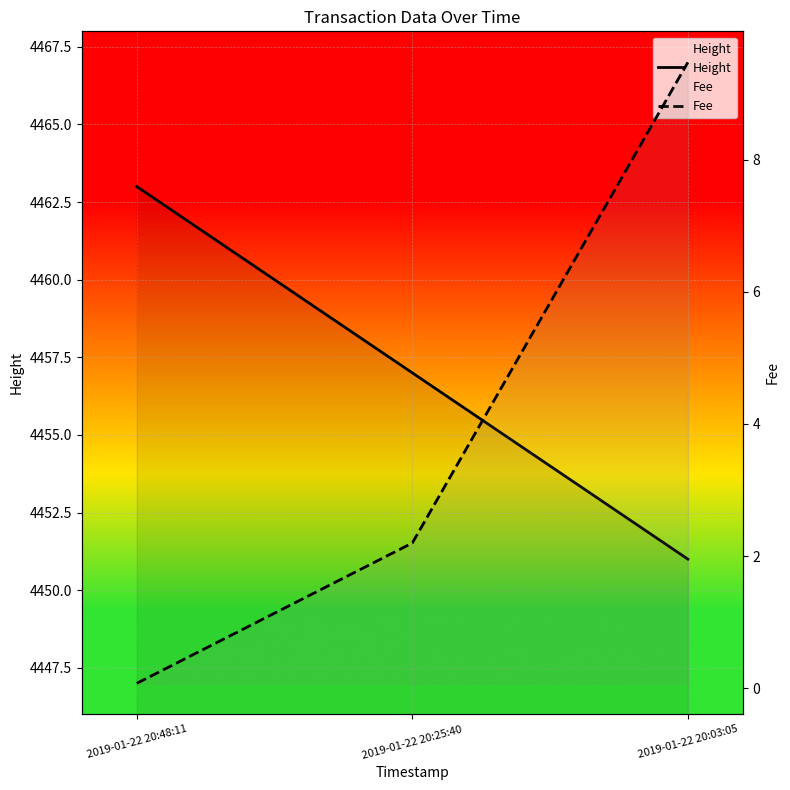

Reading left to right, transcribe all the data shown in this chart.

Height: 2019-01-22 20:48:11=4463.0	2019-01-22 20:25:40=4457.0	2019-01-22 20:03:05=4451.0
Fee: 2019-01-22 20:48:11=0.1	2019-01-22 20:25:40=2.2	2019-01-22 20:03:05=9.5